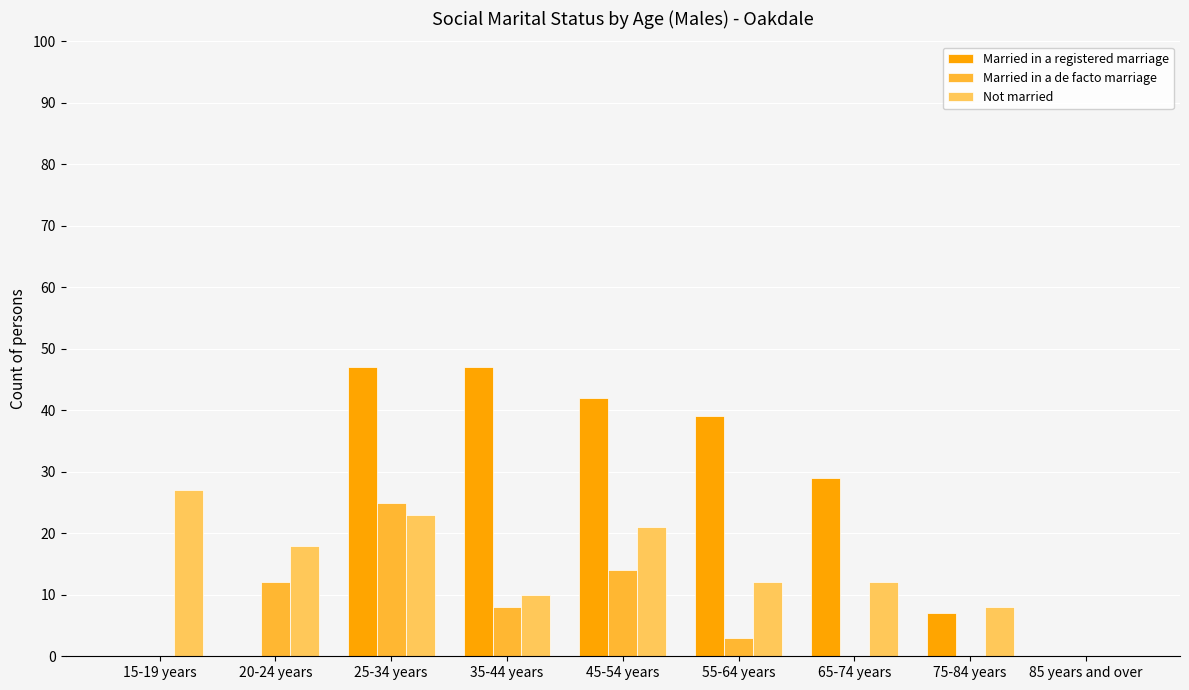

What is the sum of all Married in a de facto marriage values?

62